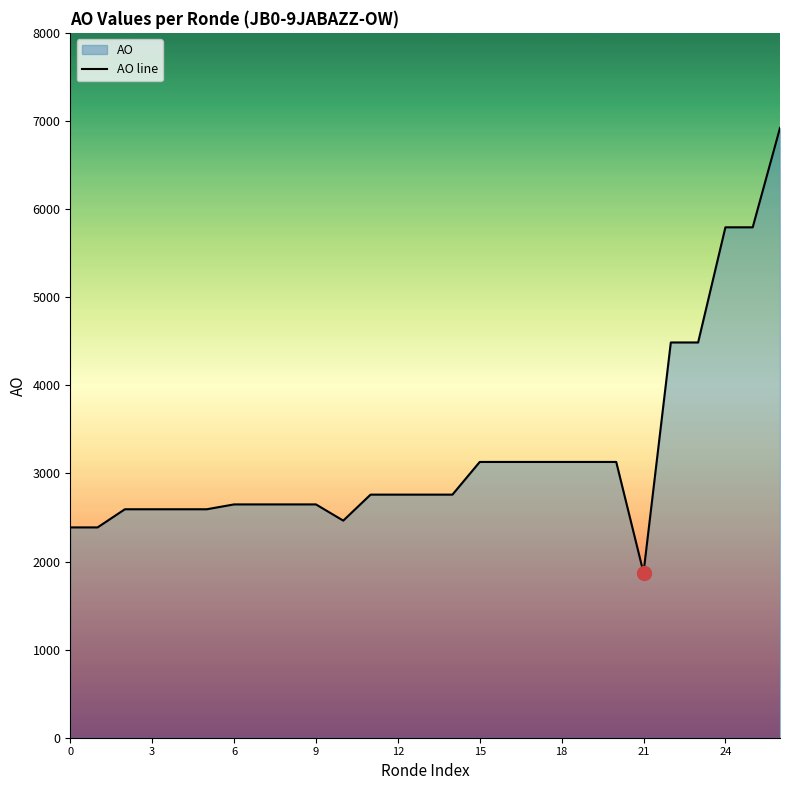

What is the label of the 4th point from the right?

23